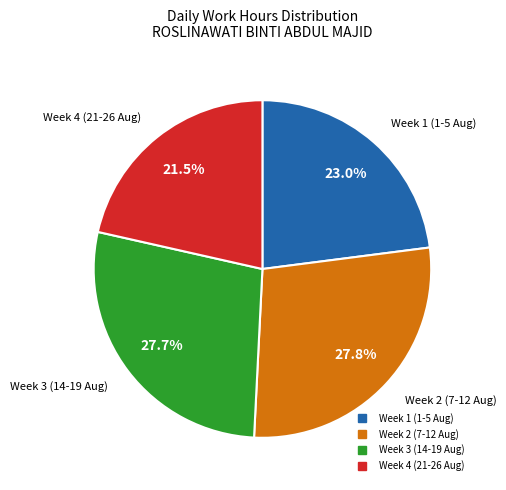

Does any single category account for the majority?

No